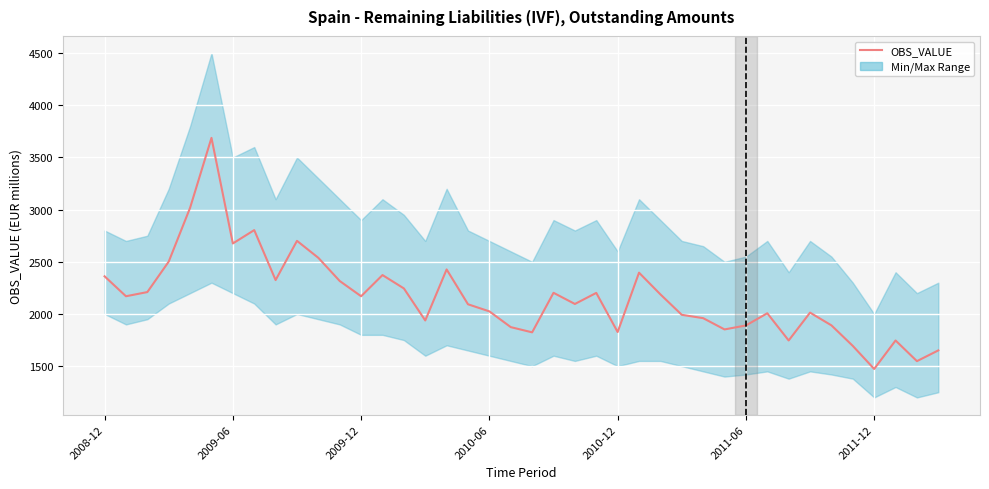

What value does the data have at 31?

2007